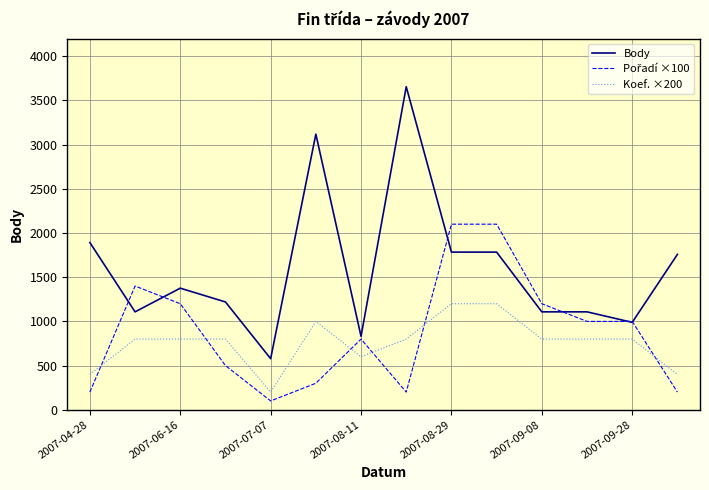

Which series has the largest range (max minus min)?

Body